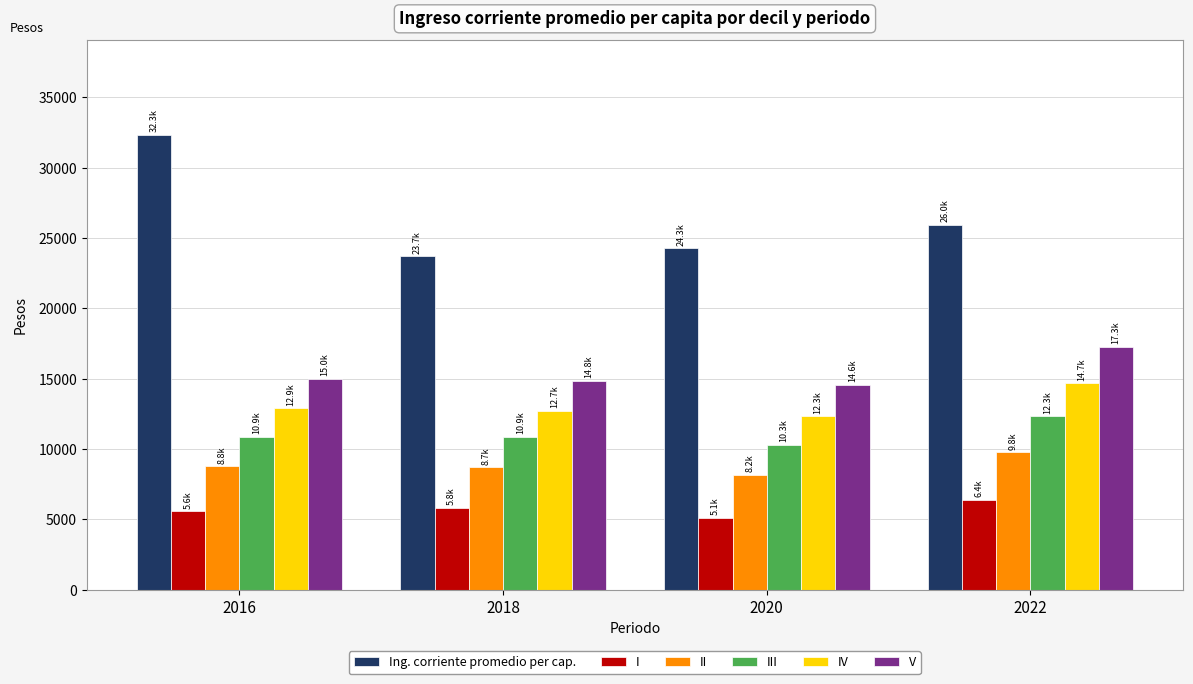

What is the sum of all II values?

35439.1